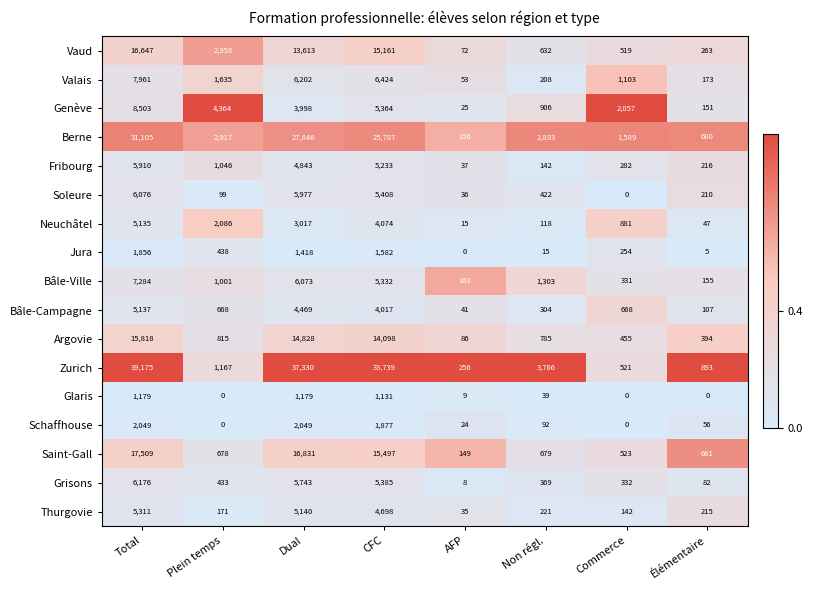

Between AFP and Commerce, which series saw the biggest shift?

Genève